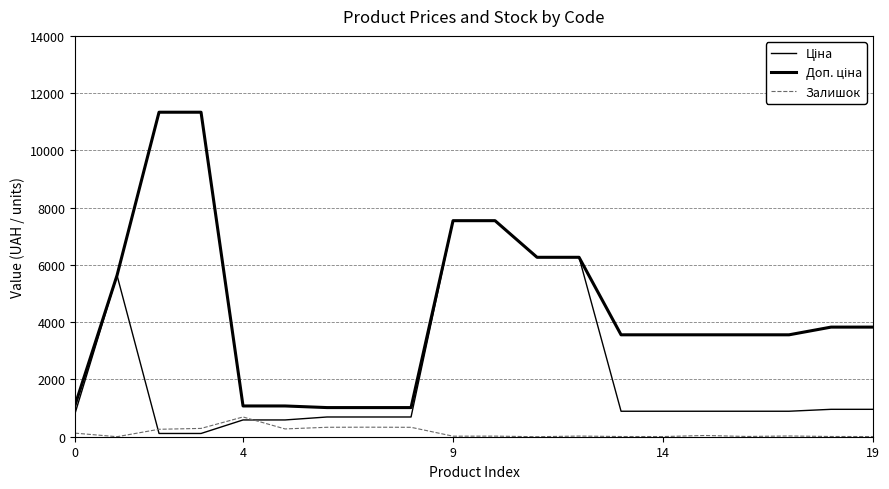

What is the value of the Доп. ціна point at the 3rd from the left?

11334.0